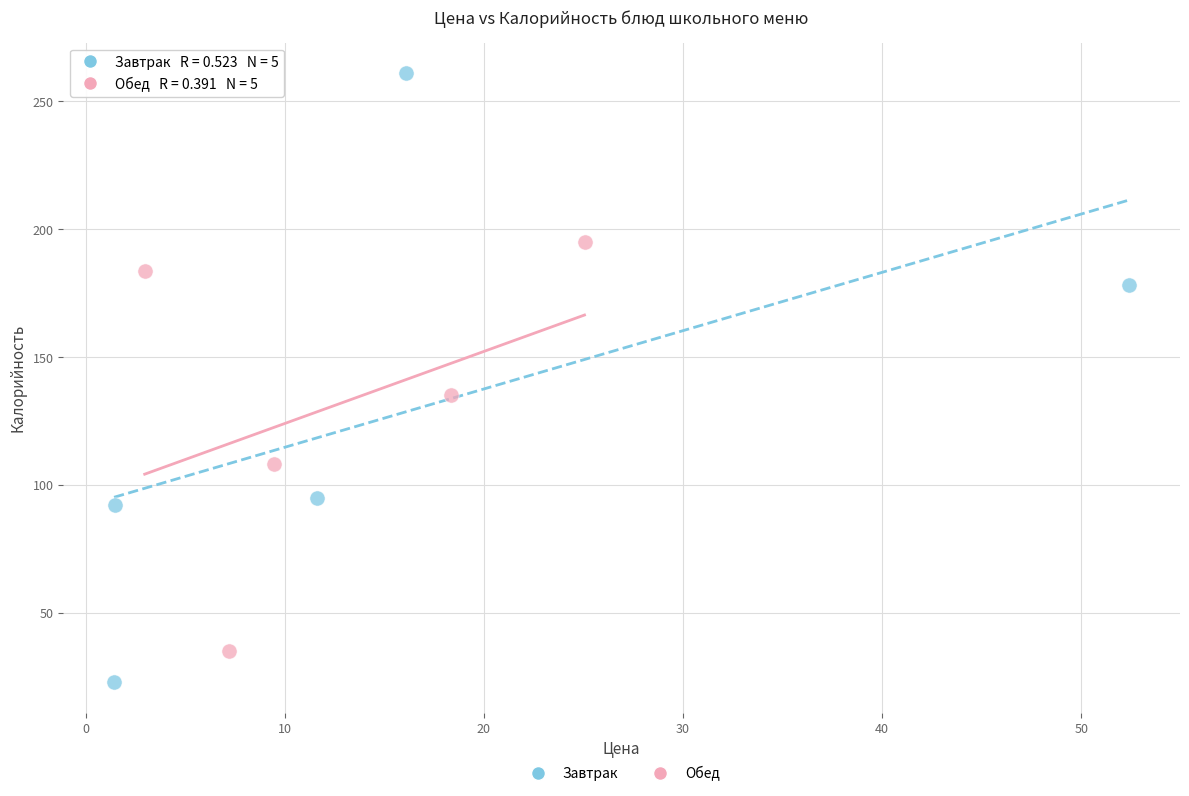

Which series contains the highest Y value?

Завтрак